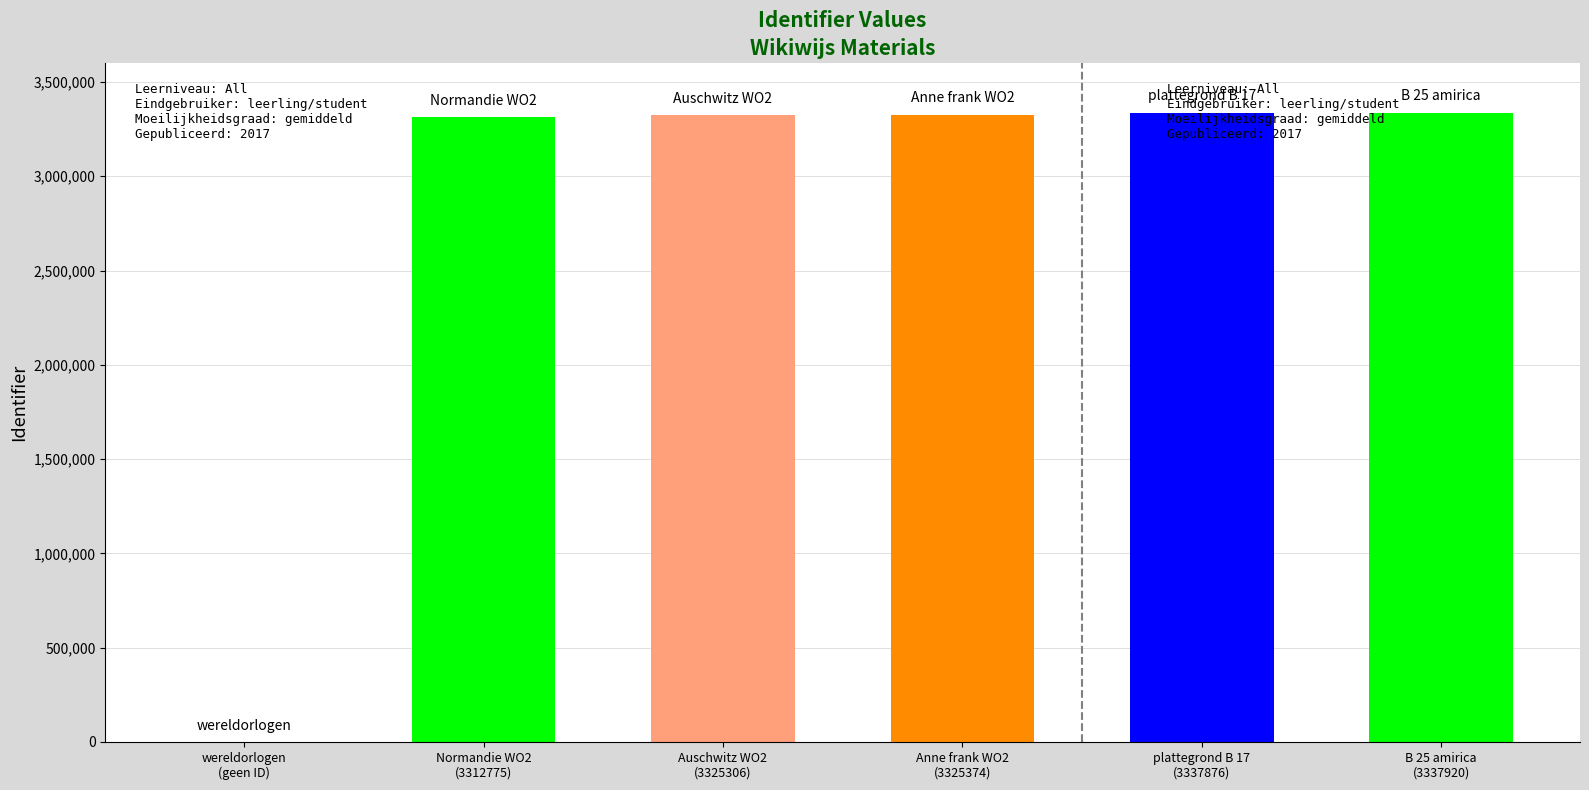

What is the sum of all values?

16639251